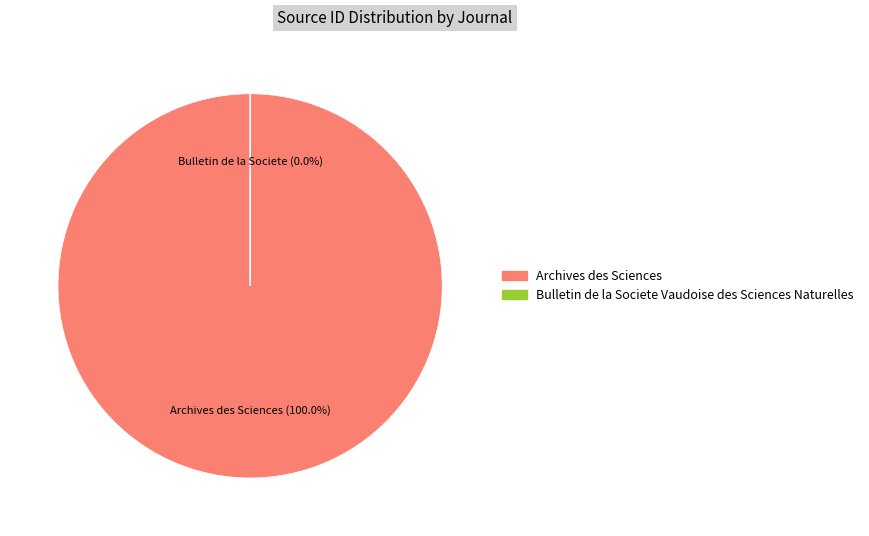

Count the number of slices in the pie.

2